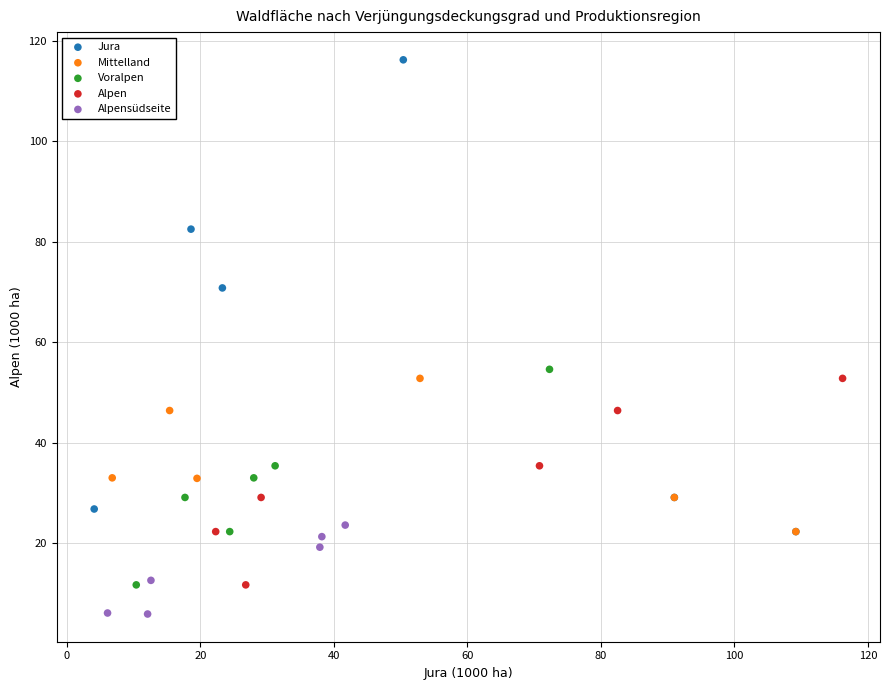

Which series has the widest spread of Y values?

Jura